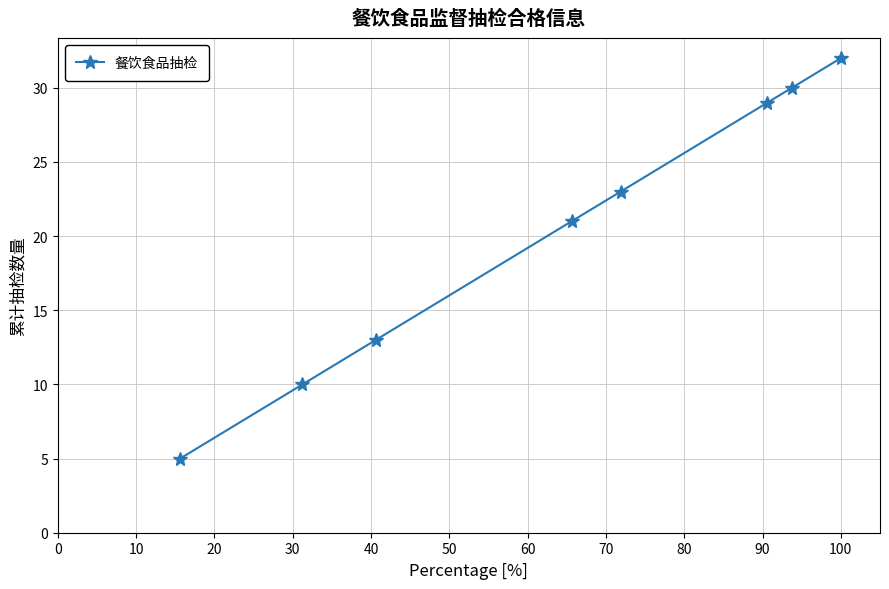

What is the maximum value shown in the chart?

32